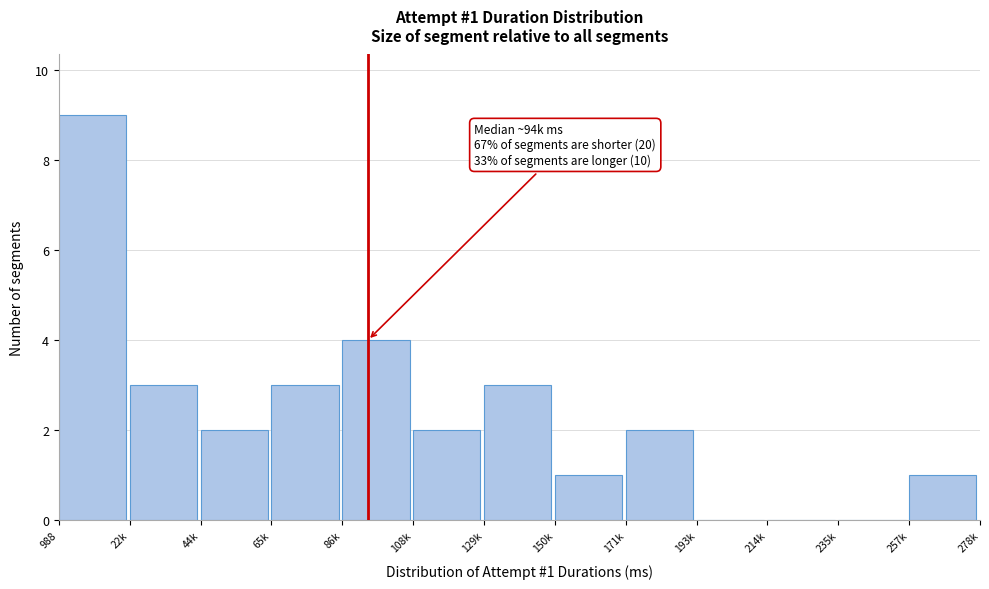

Reading left to right, transcribe all the data shown in this chart.

988=9	22k=3	44k=2	65k=3	86k=4	108k=2	129k=3	150k=1	171k=2	193k=0	214k=0	235k=0	257k=1